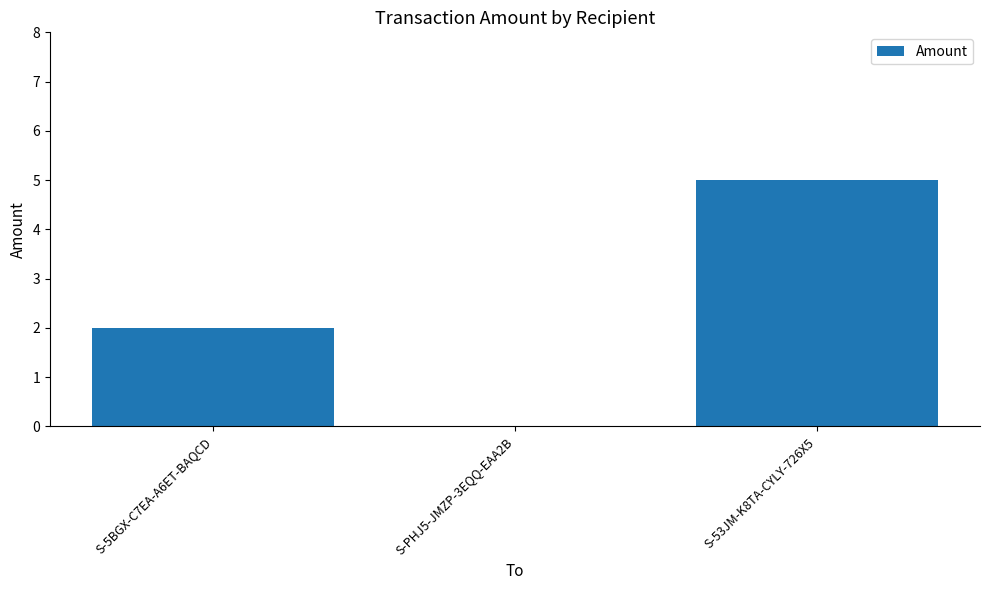

Reading right to left, transcribe all the data shown in this chart.

5	0	2